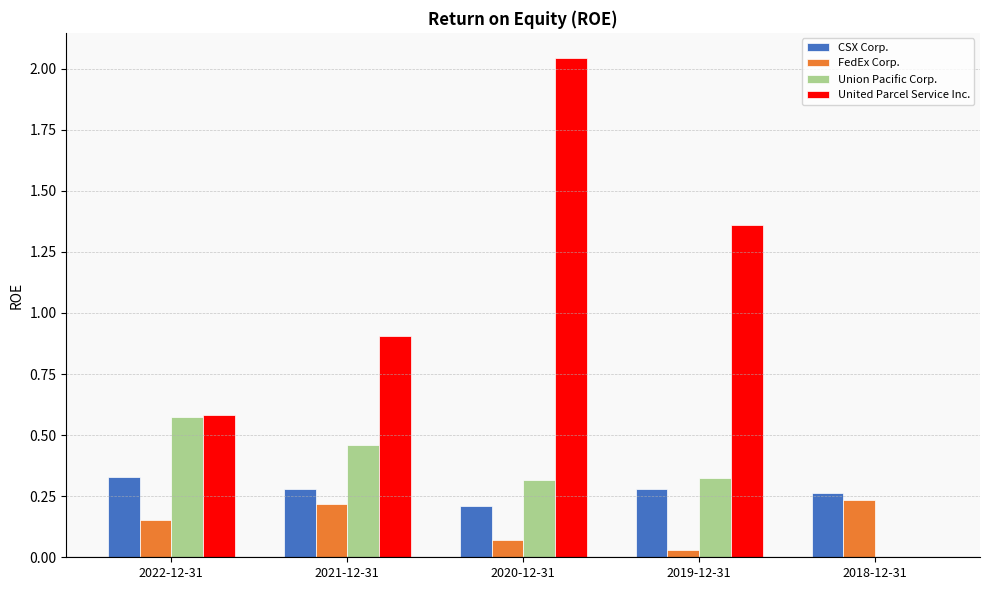

True or false: United Parcel Service Inc. has a value of -0.9 at 2018-12-31.

False